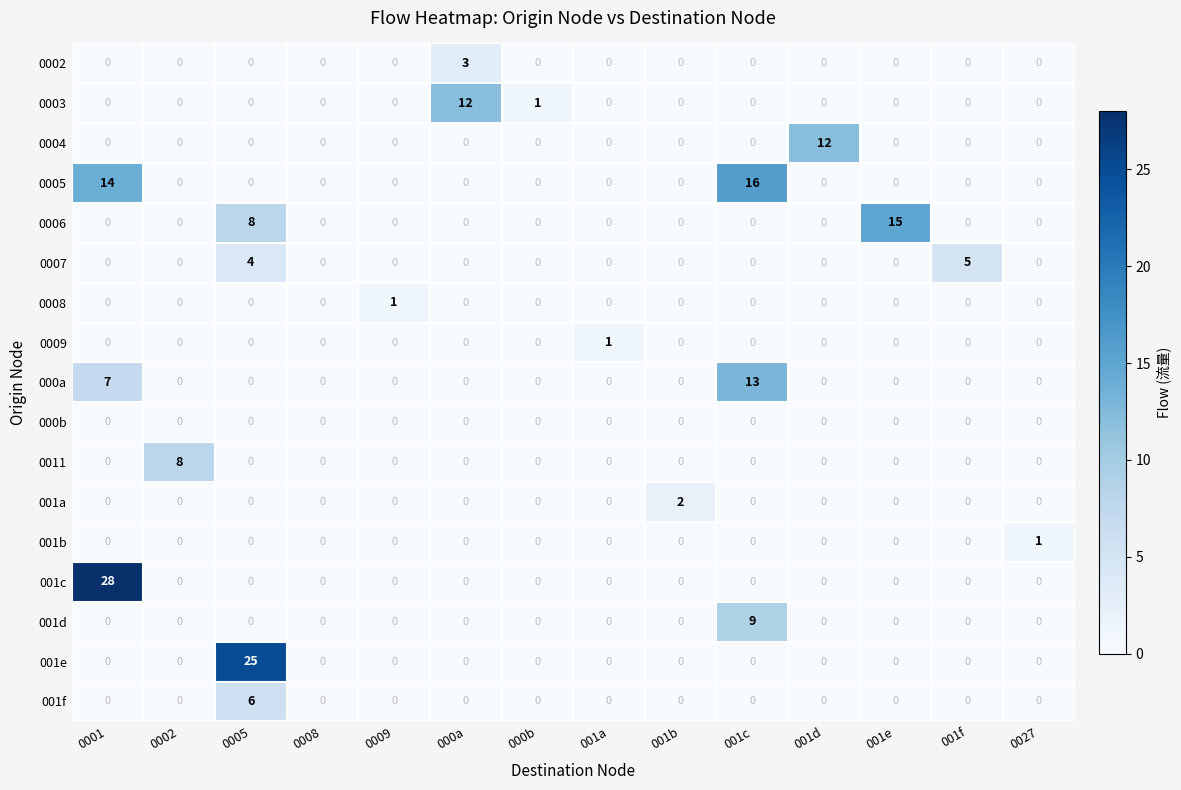

Which series has the largest range (max minus min)?

001c